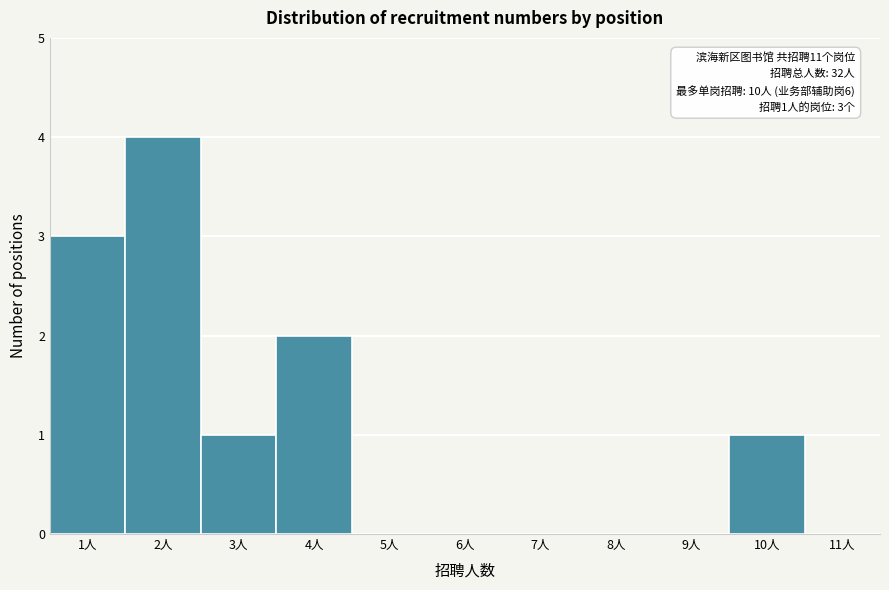

Over which range of the x-axis is the bar tallest?

1.5 to 2.5